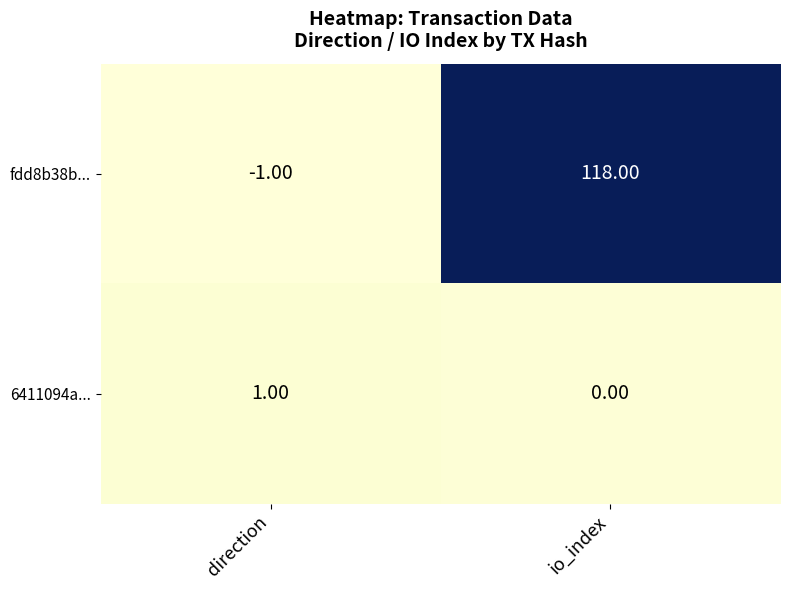

Which series has the largest total across all categories?

fdd8b38b...